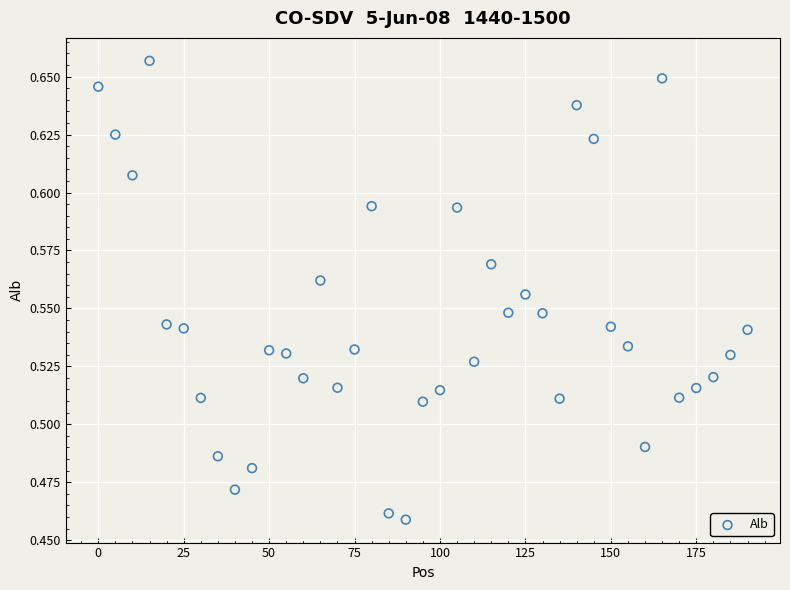

What is the range of X values (max minus min)?

190.0